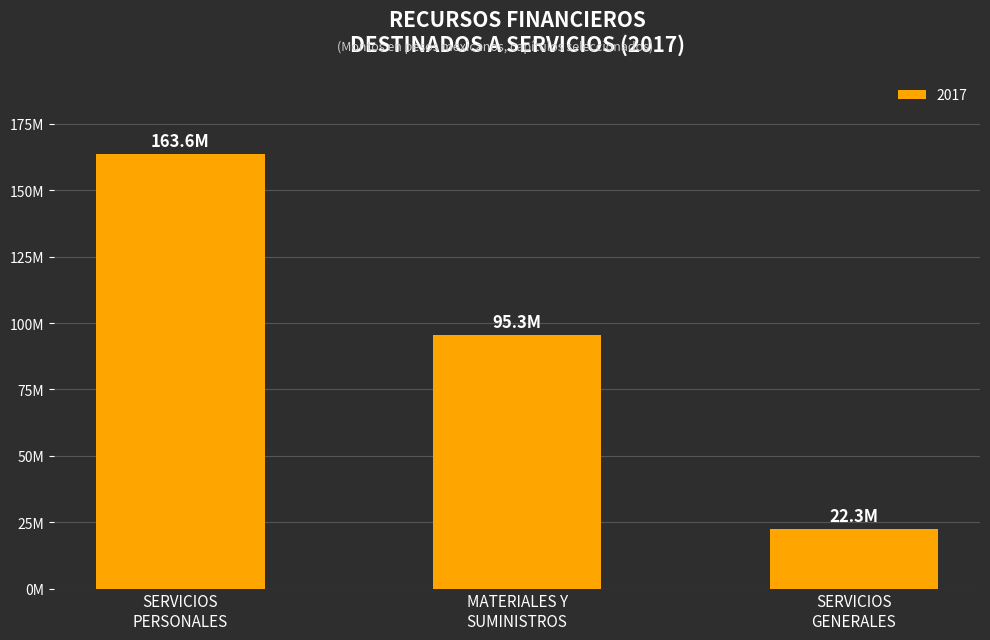

What is the difference between the maximum and minimum values?

141349949.8